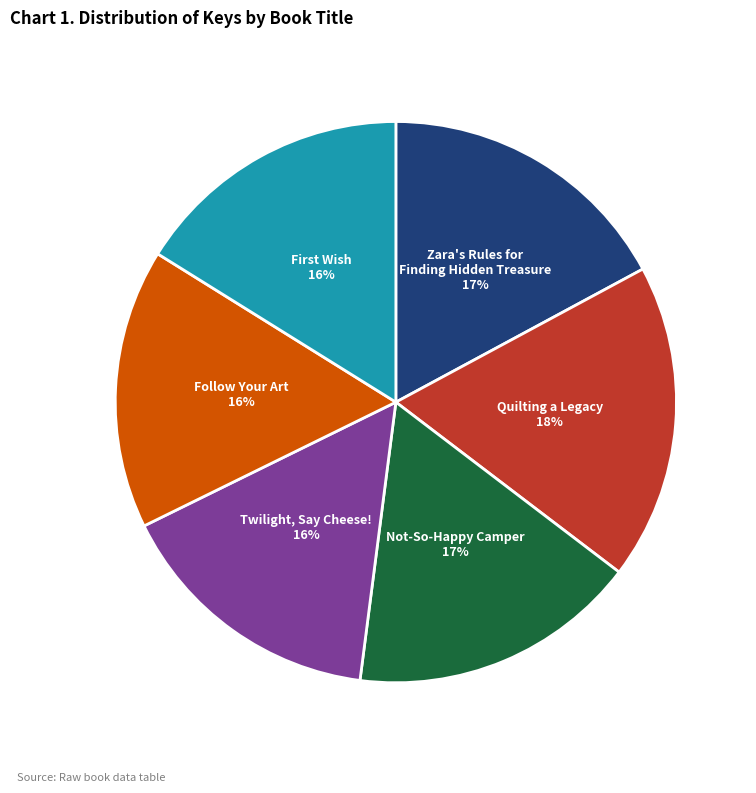

Count the number of slices in the pie.

6